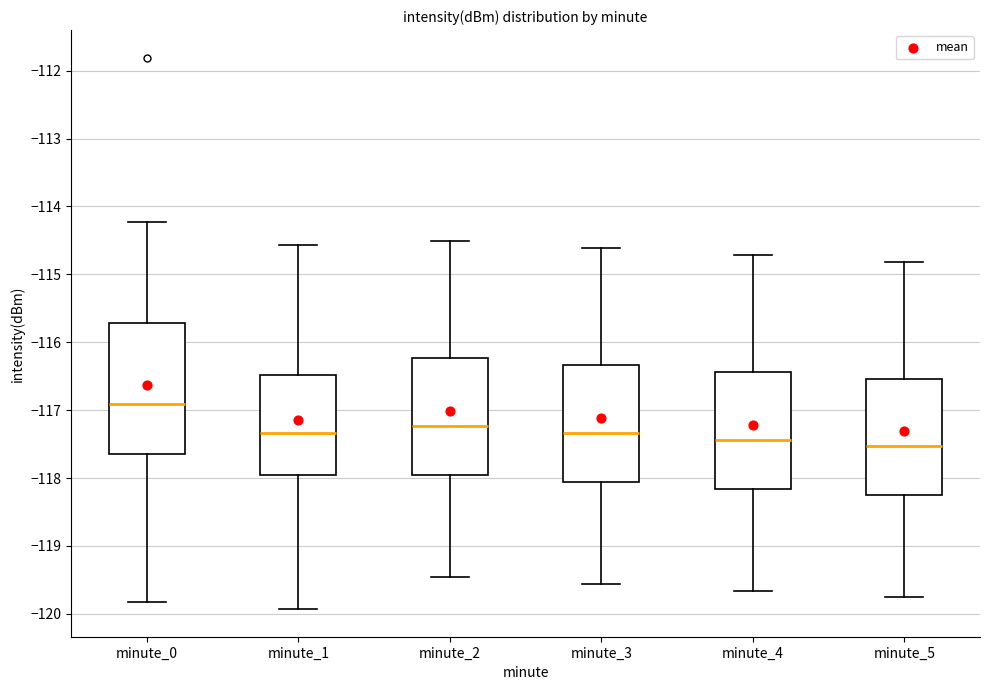

Reading left to right, read every box against the y-axis: the position of its median line, the range the box covers, and the ends of its whiskers. The values are not printed on the chart, so give them approximately, as read against the axis.

minute_0: median -116.9, box -117.6 to -115.7, whiskers -119.8 to -114.2
minute_1: median -117.3, box -118.0 to -116.5, whiskers -119.9 to -114.6
minute_2: median -117.2, box -118.0 to -116.2, whiskers -119.5 to -114.5
minute_3: median -117.3, box -118.1 to -116.3, whiskers -119.6 to -114.6
minute_4: median -117.4, box -118.2 to -116.4, whiskers -119.7 to -114.7
minute_5: median -117.5, box -118.3 to -116.5, whiskers -119.8 to -114.8